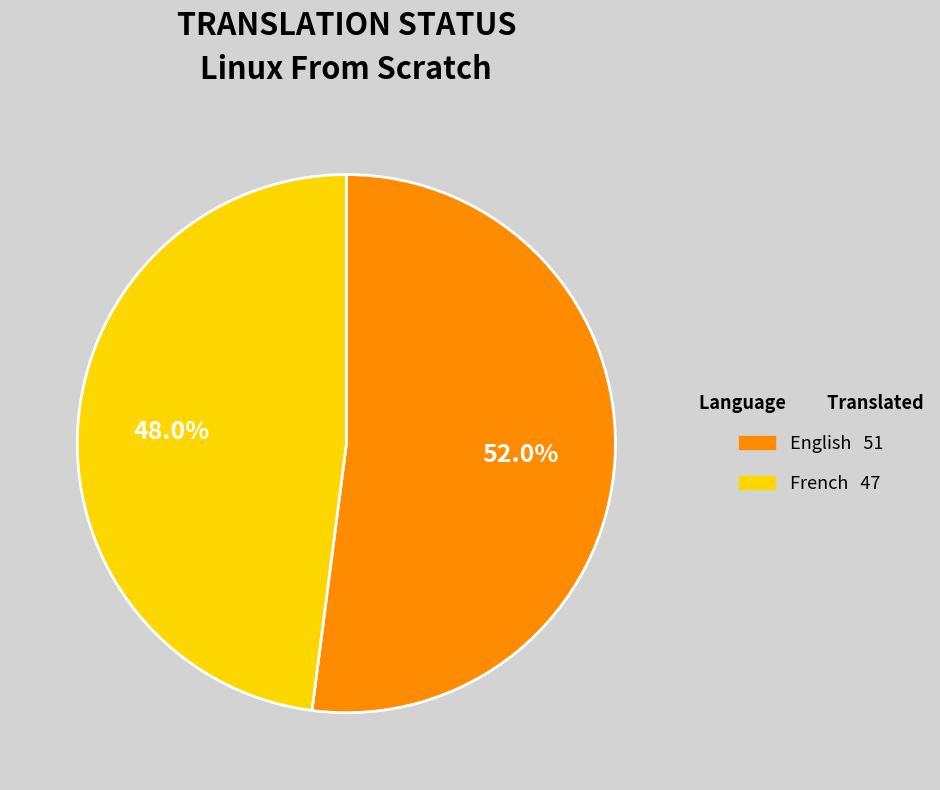

To the nearest percent, what is the difference between the largest and smallest slice percentages?

4%